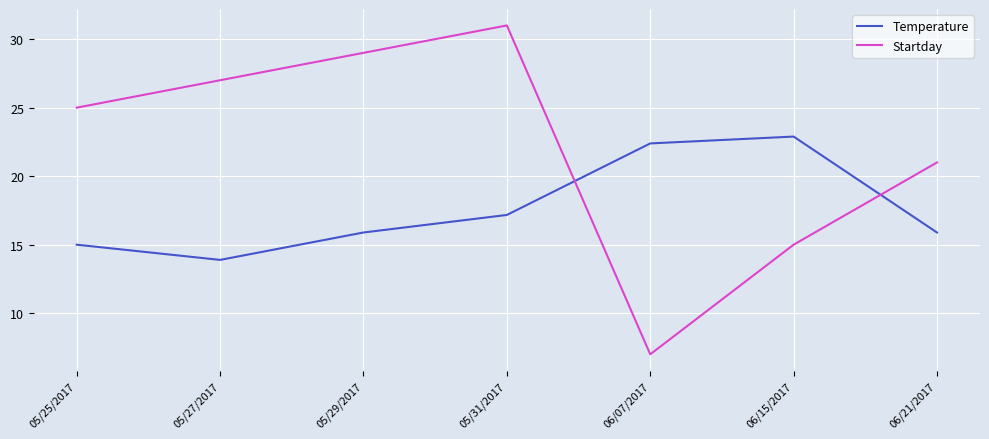

What are all the series names shown in the legend?

Temperature, Startday